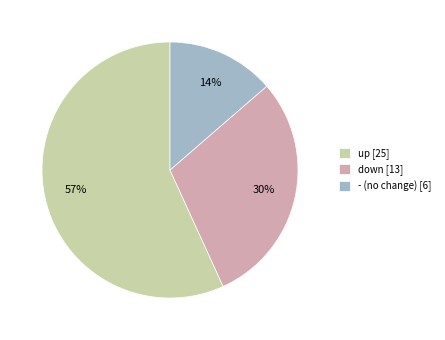

To the nearest percent, what portion does down [13] represent?

30%